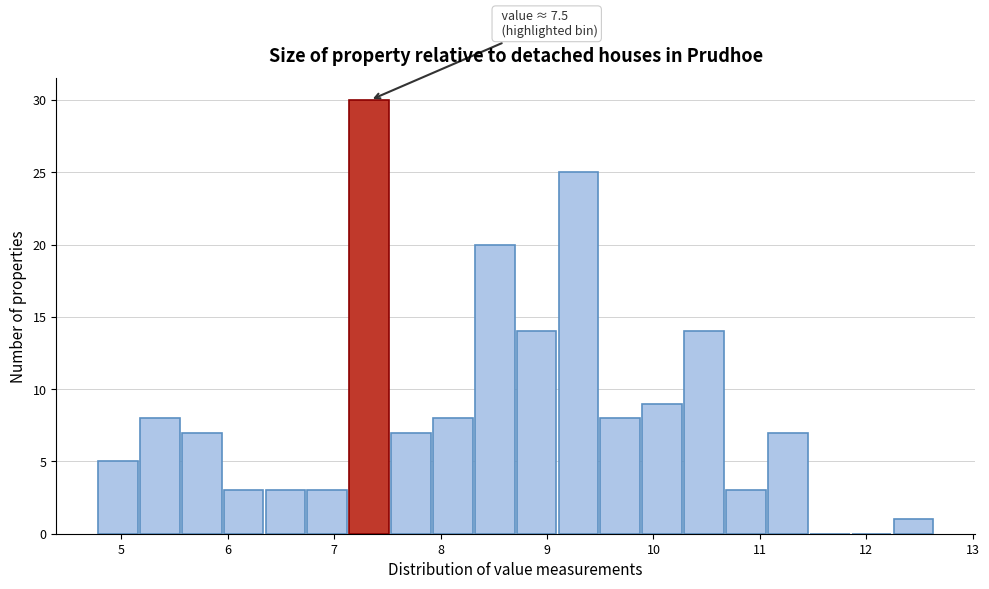

Read against the x-axis, roughly where is the centre of the tallest bar?

7.3